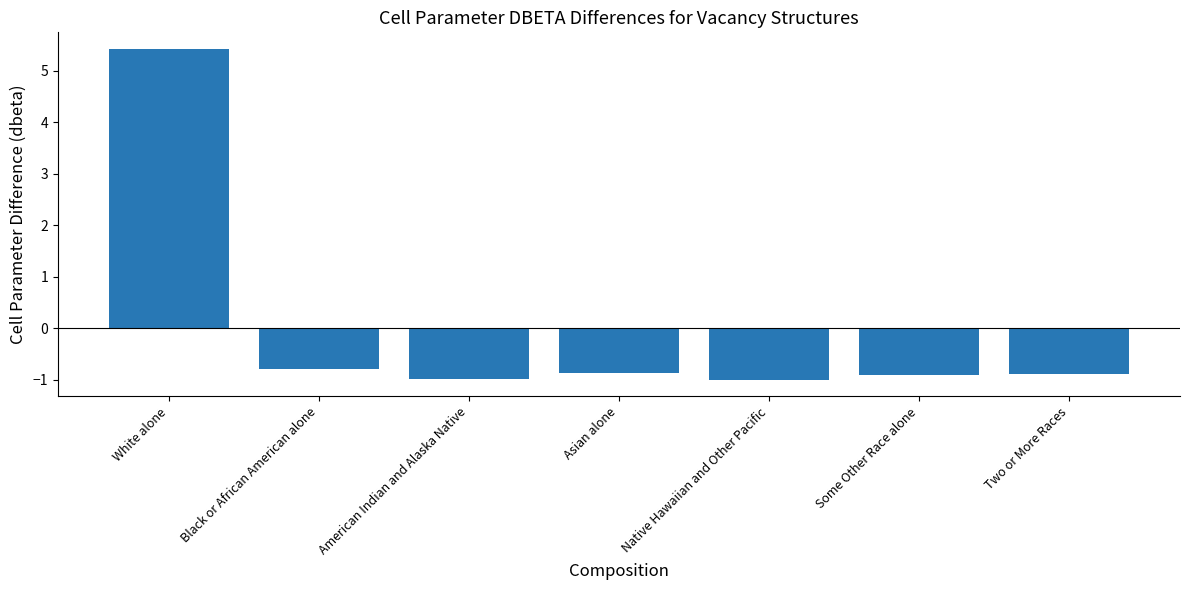

What is the value of the 1st bar from the left?

5.4